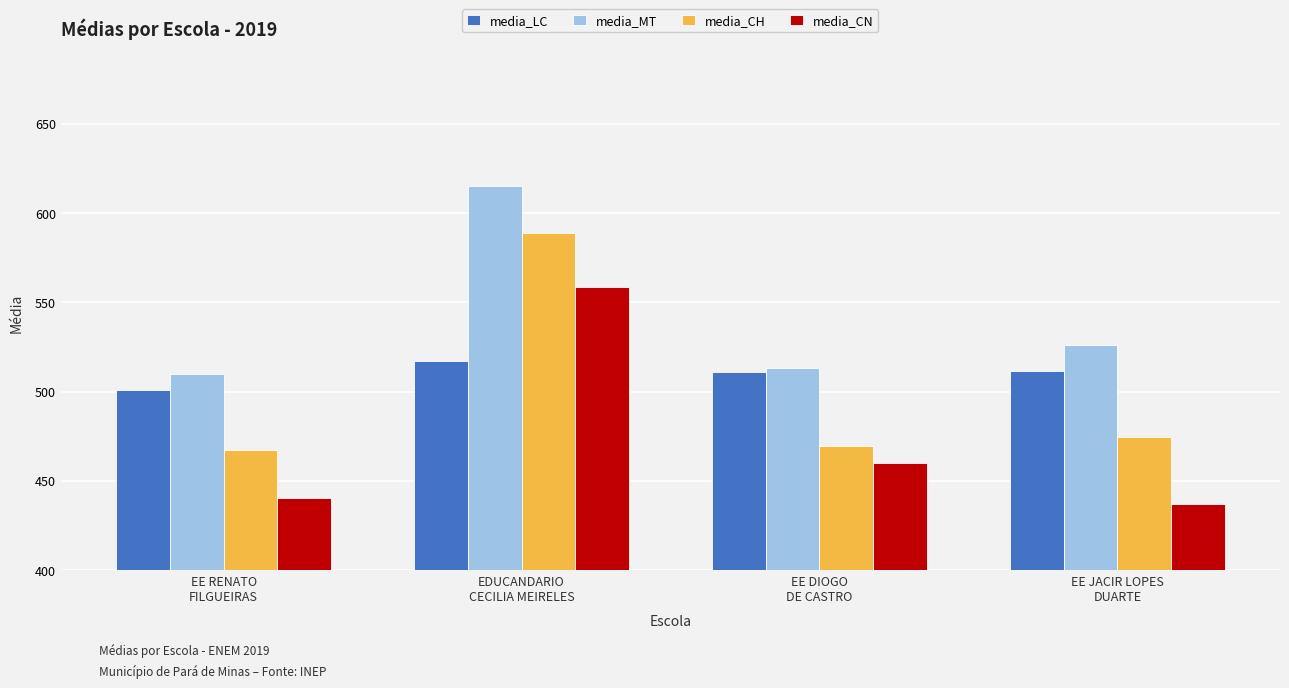

What value does the media_MT series have at EDUCANDARIO
CECILIA MEIRELES?

615.0